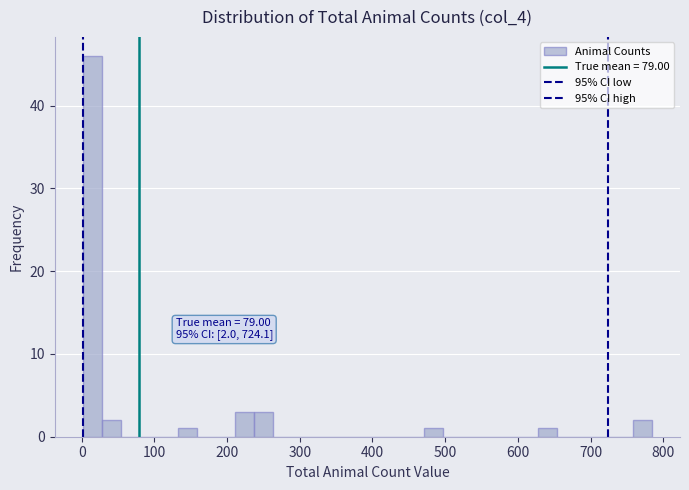

Read against the x-axis, roughly where is the centre of the tallest bar?

20